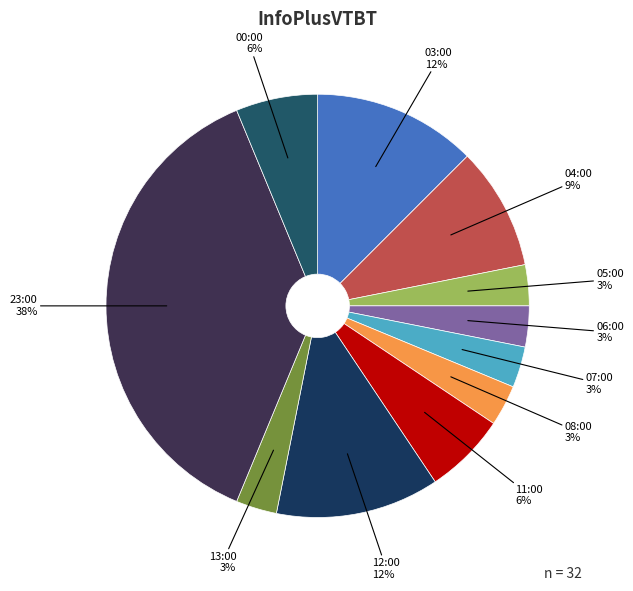

What is the largest slice in the pie chart?

23:00